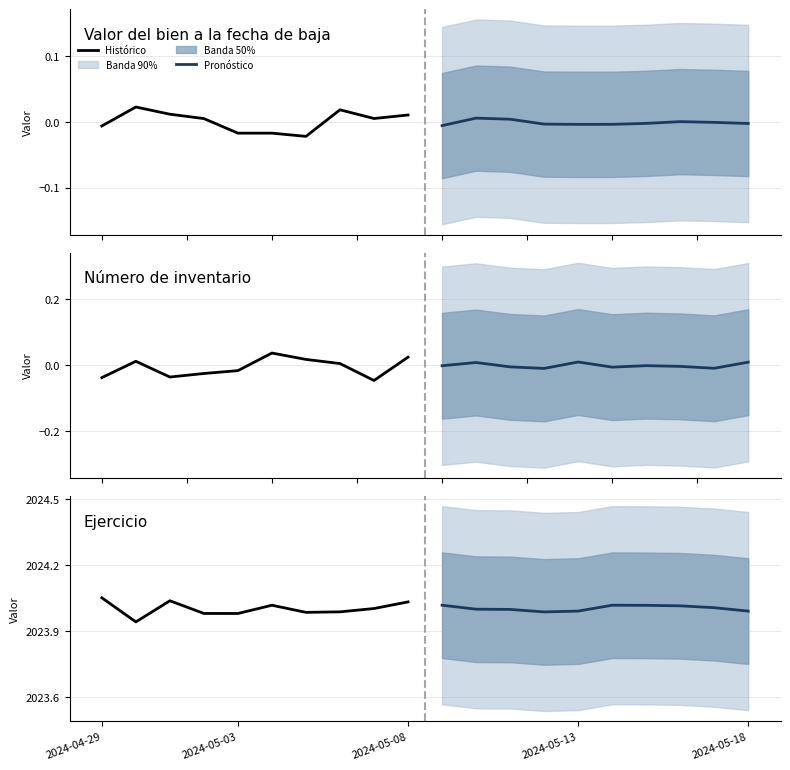

Which series ends up on top after the final intersection of Histórico and Pronóstico?

Histórico